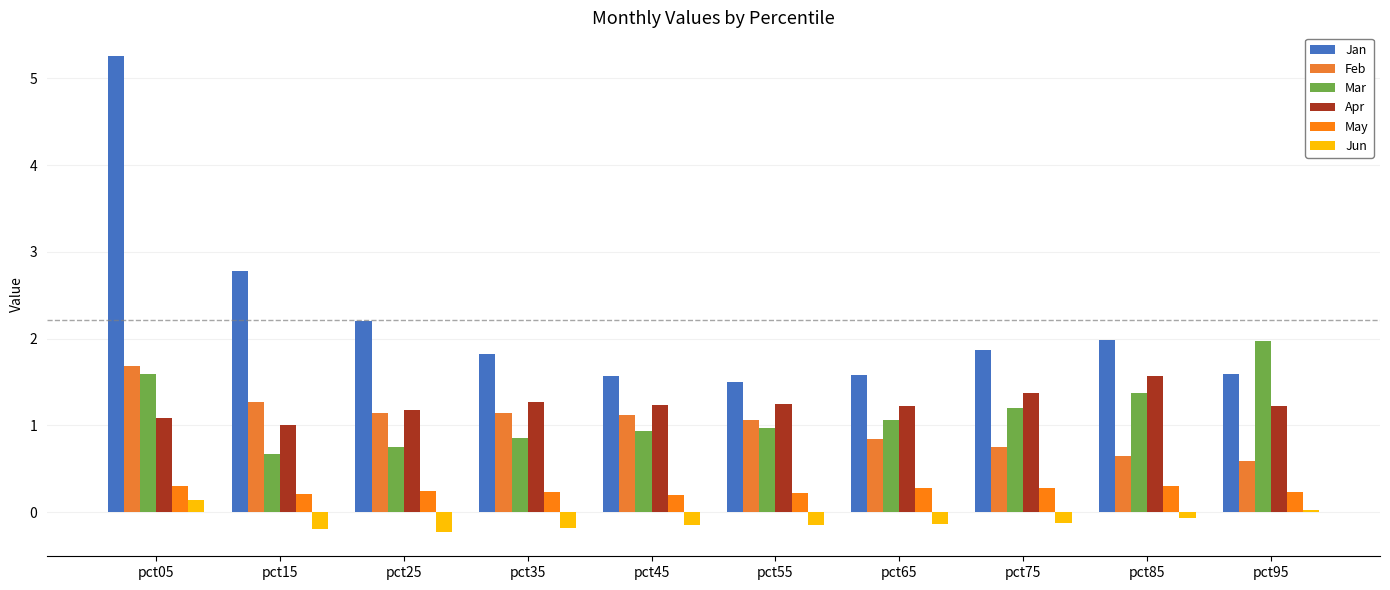

What is the maximum value shown in the chart?

5.3